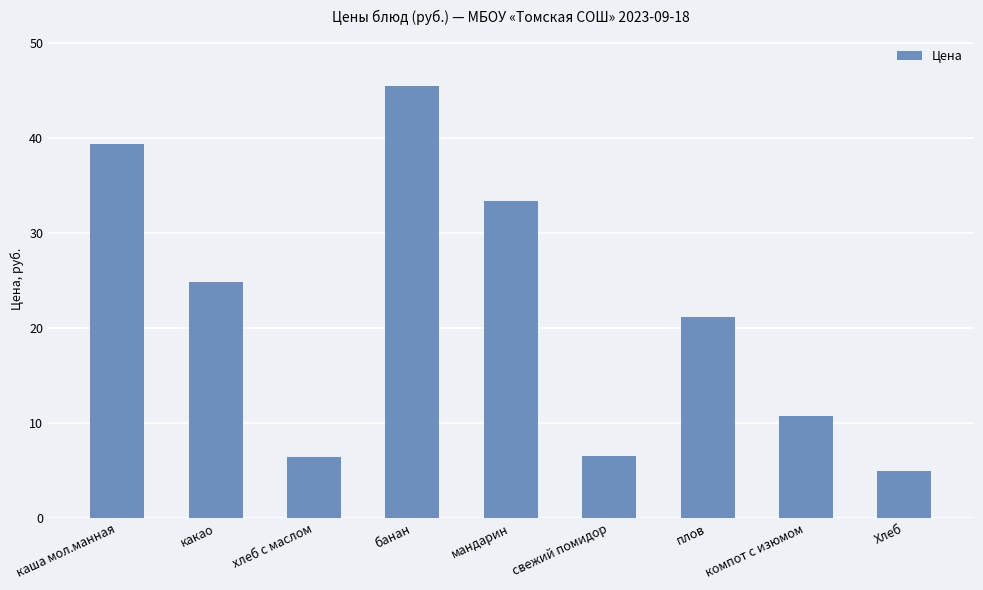

What is the maximum value shown in the chart?

45.4